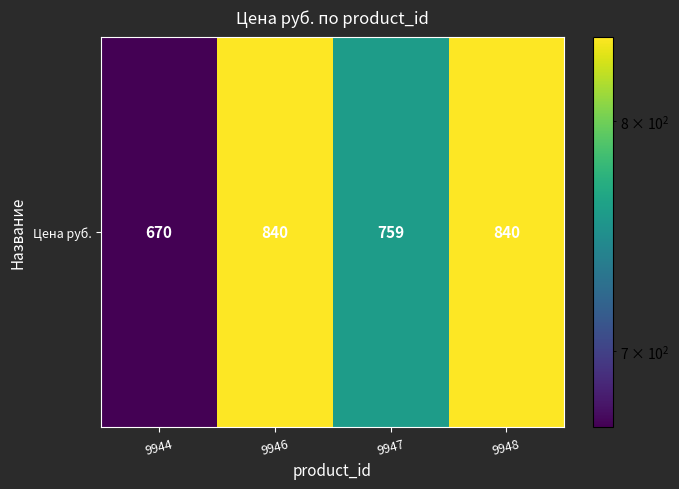

Reading left to right, what are all the values shown in this chart?

9944=670	9946=840	9947=759	9948=840